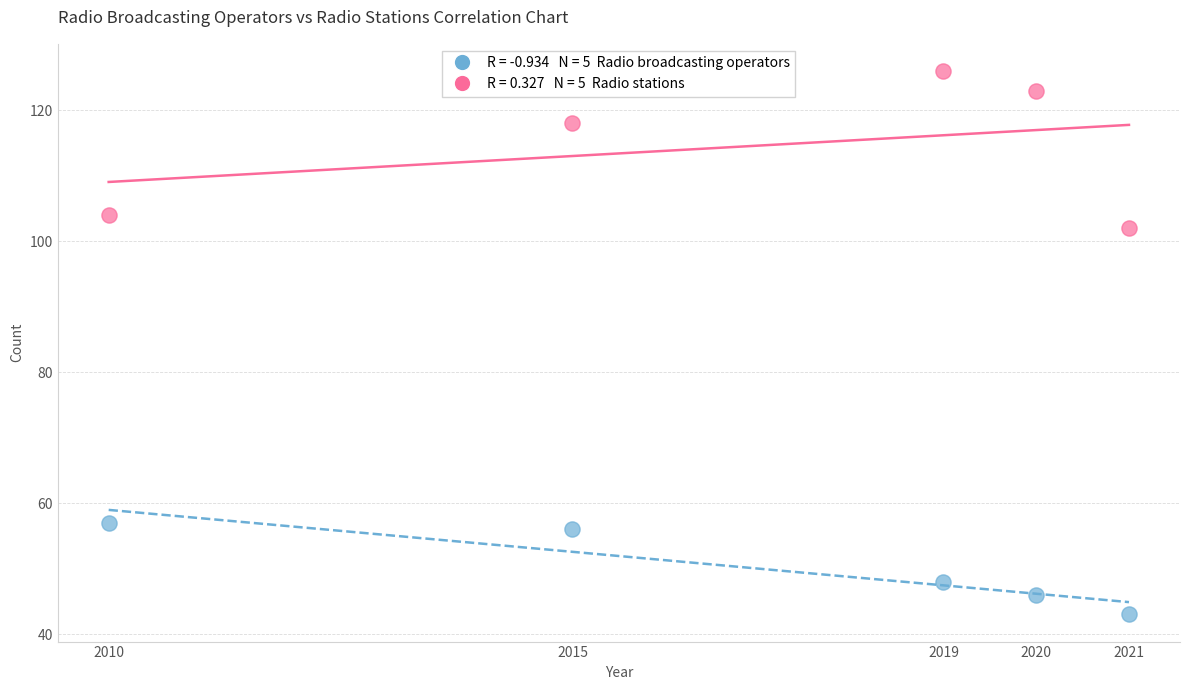

Across all data points, what is the range of X values (max minus min)?

11